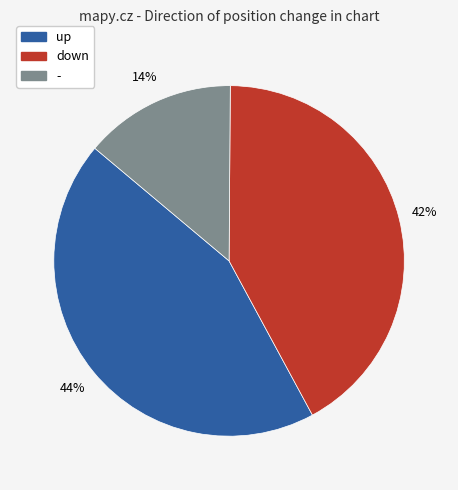

To the nearest percent, what is the average slice percentage?

33%